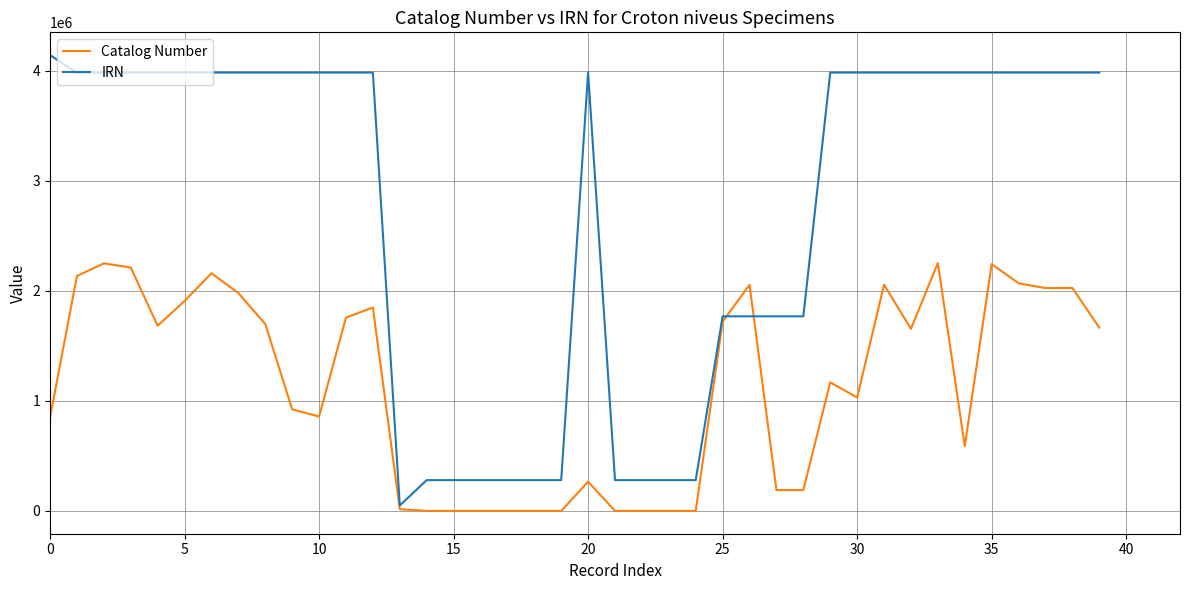

Rank the series by their average value, from highest to lowest.

IRN, Catalog Number